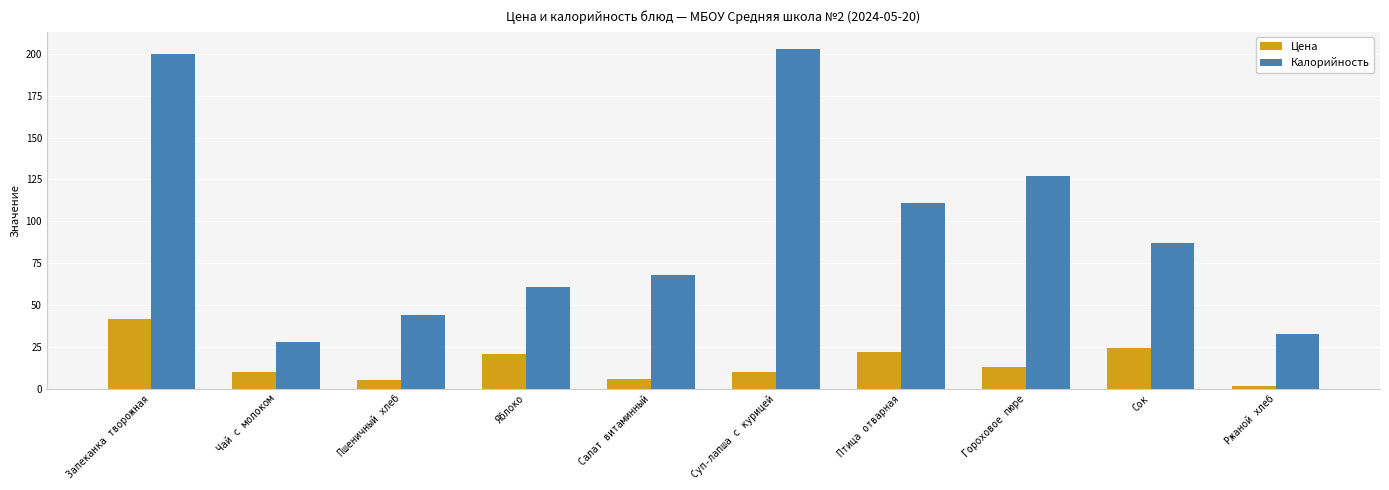

What are all the series names shown in the legend?

Цена, Калорийность